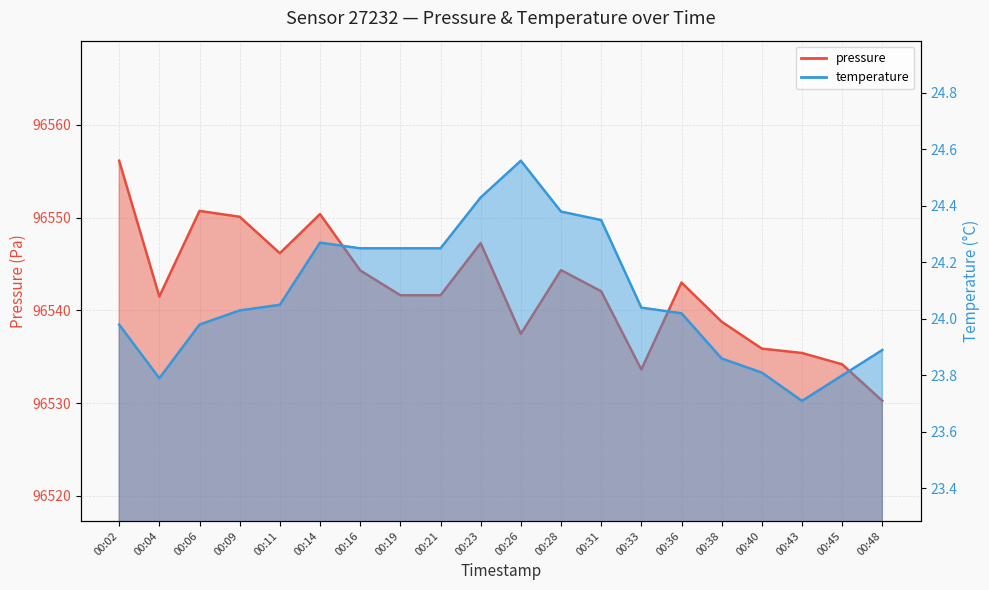

True or false: pressure and temperature cross at least once.

False